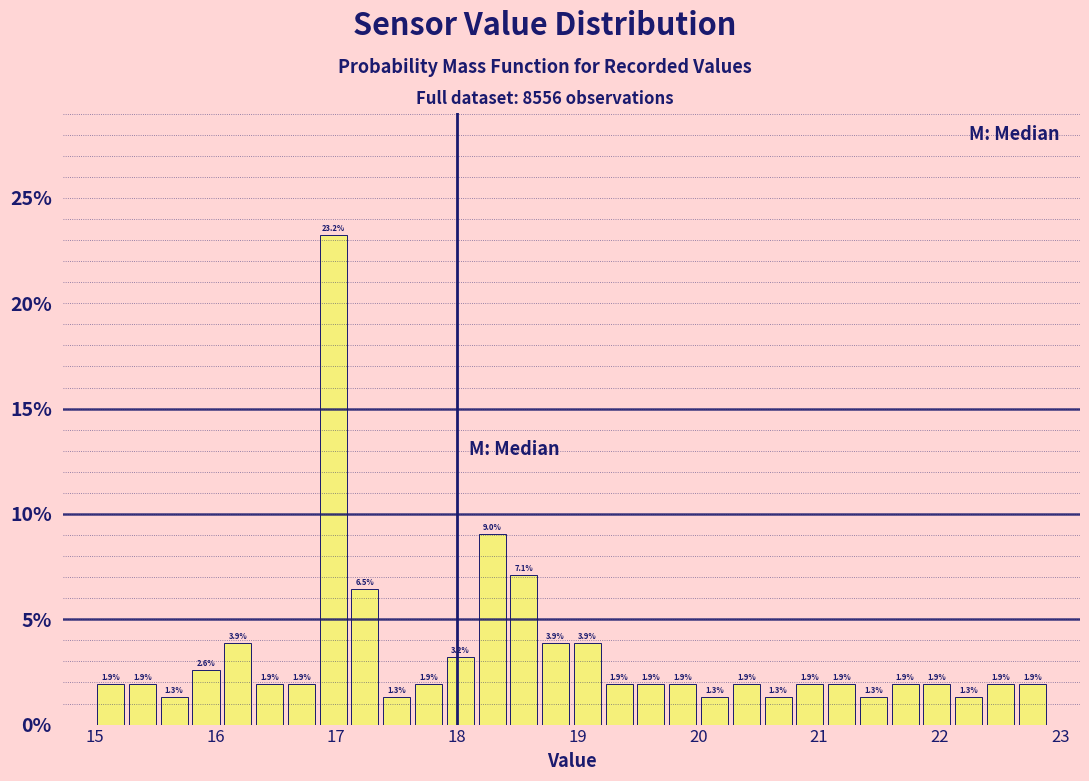

Read against the x-axis, roughly where is the centre of the tallest bar?

17.0